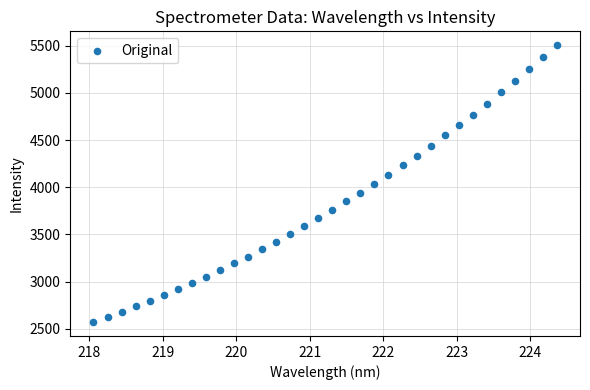

What is the range of X values (max minus min)?

6.3